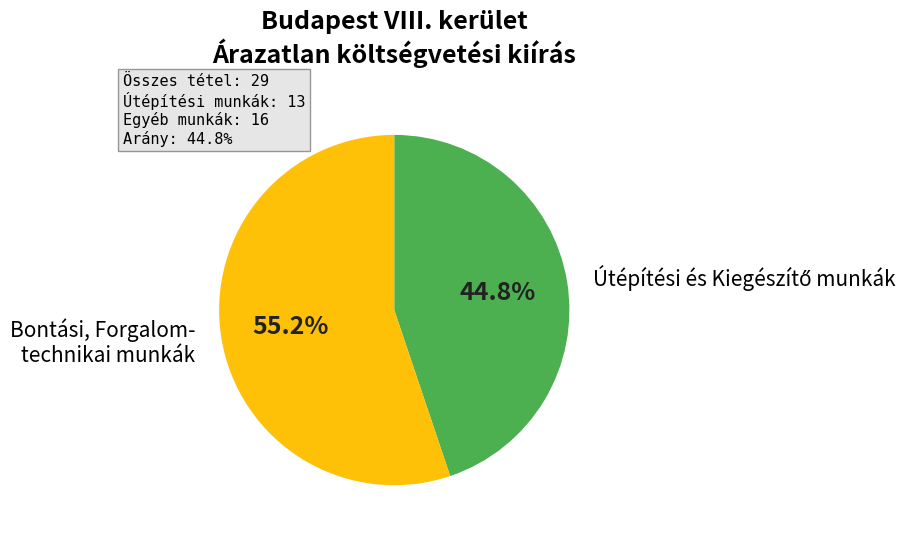

To the nearest percent, what is the difference between the largest and smallest slice percentages?

10%